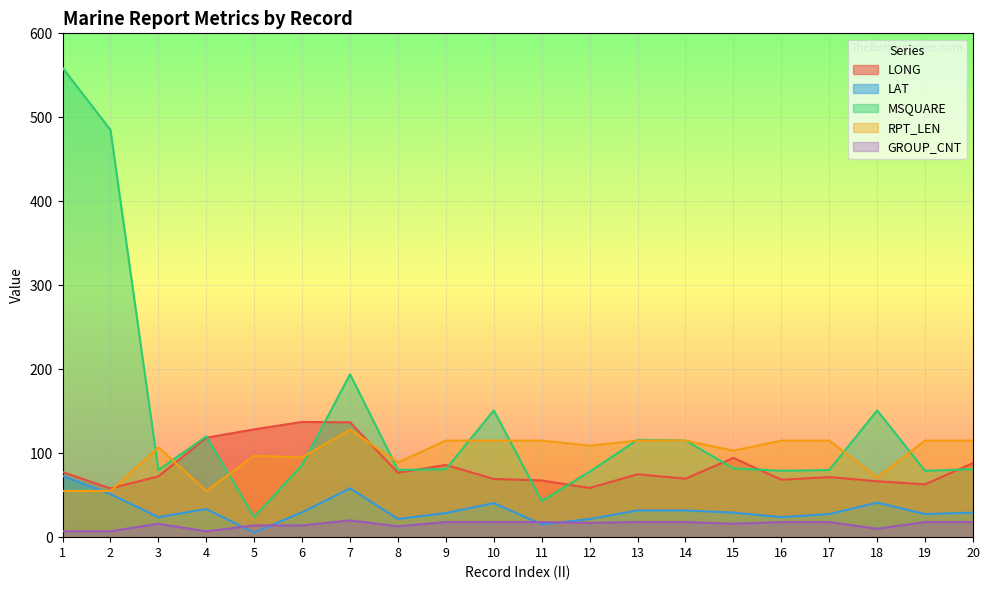

Which series has the widest spread of values?

MSQUARE